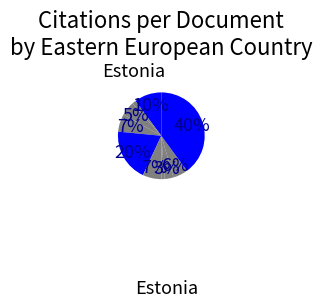

Which category has the smallest portion of the pie?

Azerbaijan